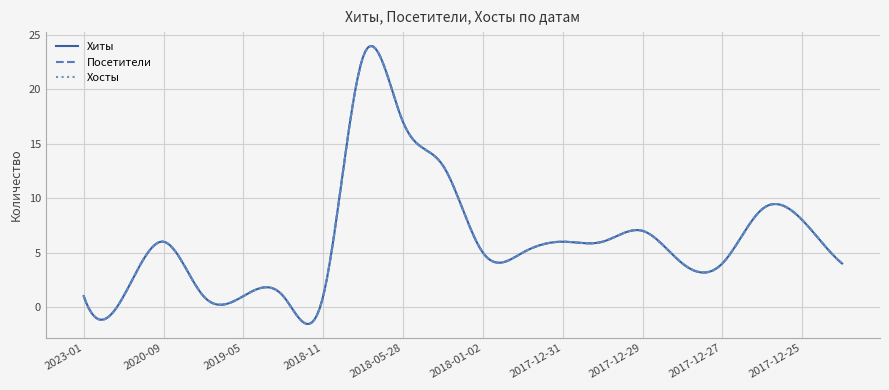

Is this an area chart (filled region under the line)?

No